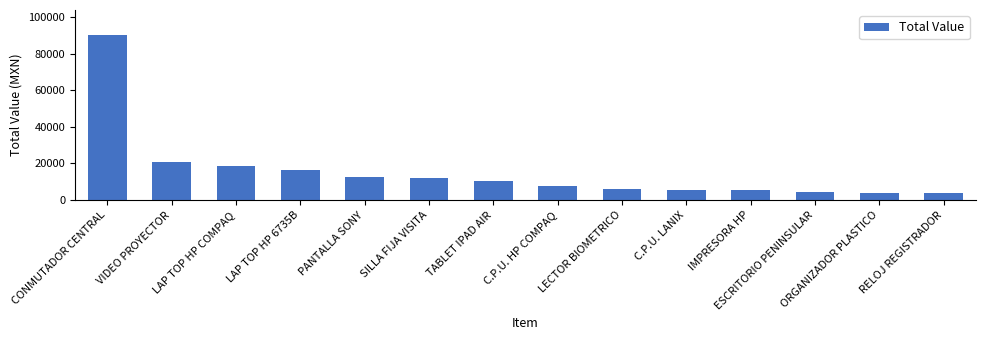

The chart shows a value of 7815.3 at SILLA FIJA VISITA. True or false?

False